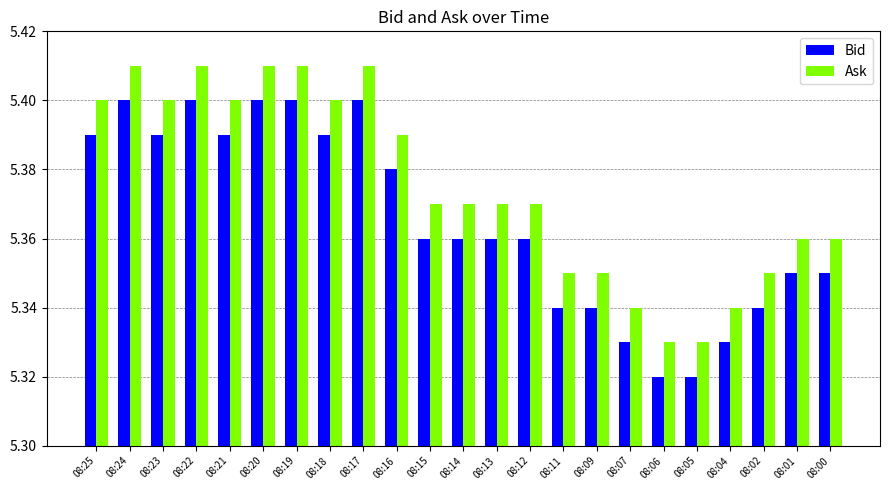

The Ask series shows 7.8 at 08:09. True or false?

False